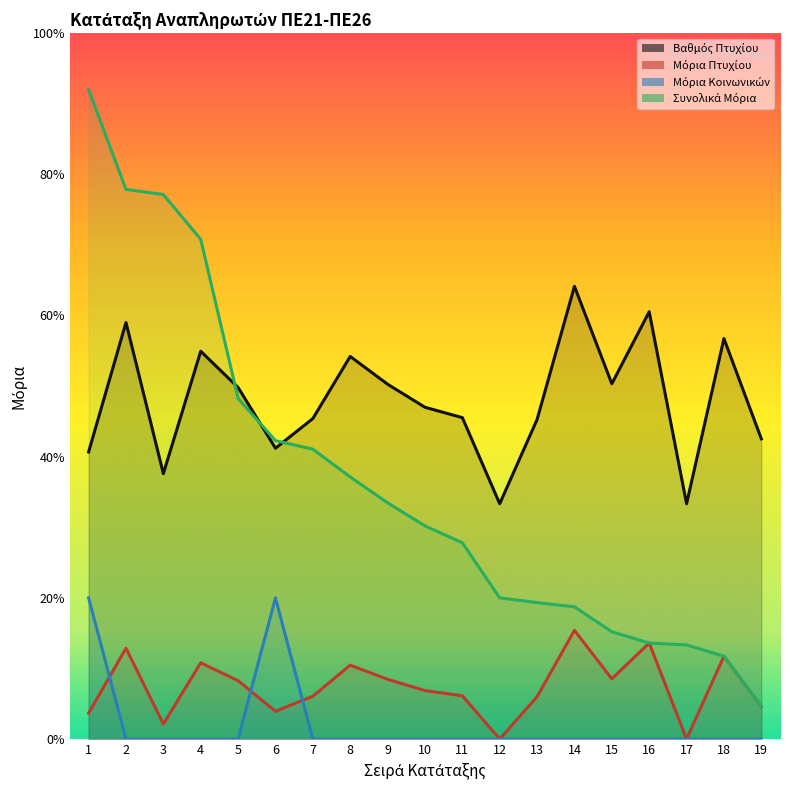

Which category has the lowest value in the Μόρια Κοινωνικών series?

2